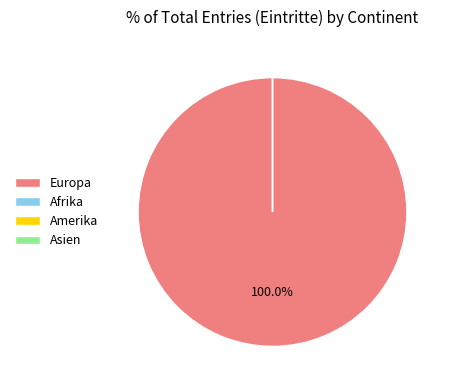

The Asien slice represents 1% of the pie. True or false?

False